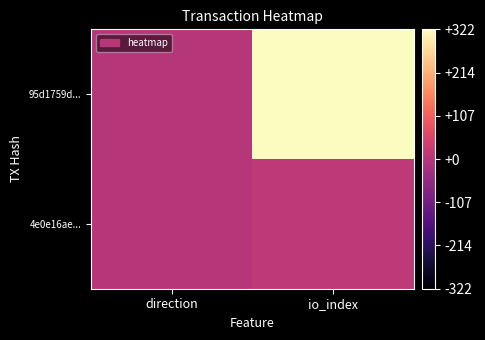

At direction, list the series in order from largest to smallest.

4e0e16ae..., 95d1759d...